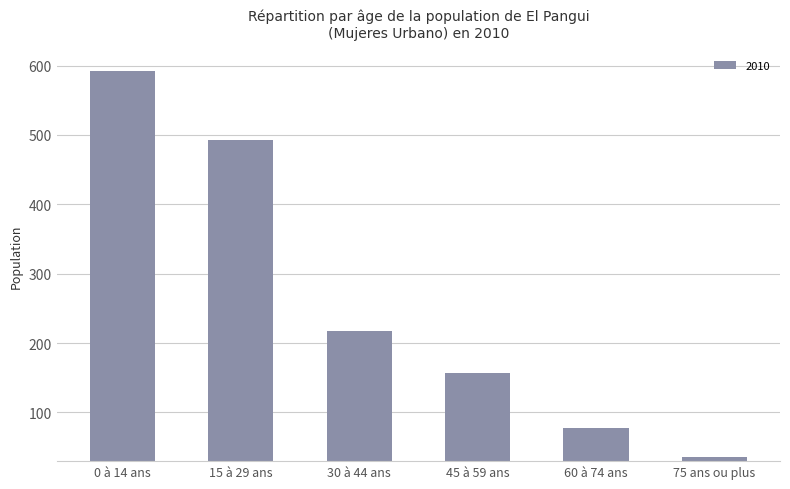

Rank the categories by value from lowest to highest.

75 ans ou plus, 60 à 74 ans, 45 à 59 ans, 30 à 44 ans, 15 à 29 ans, 0 à 14 ans